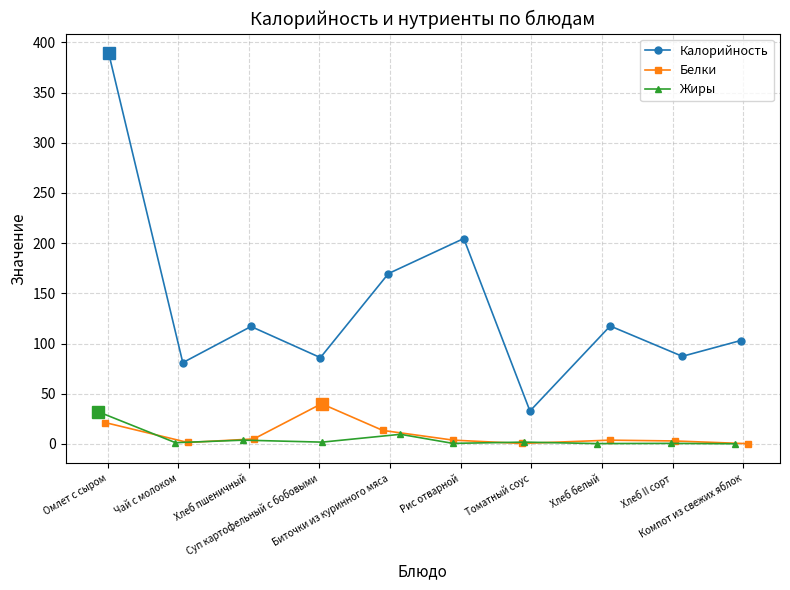

Between Томатный соус and Компот из свежих яблок, which series saw the biggest shift?

Калорийность